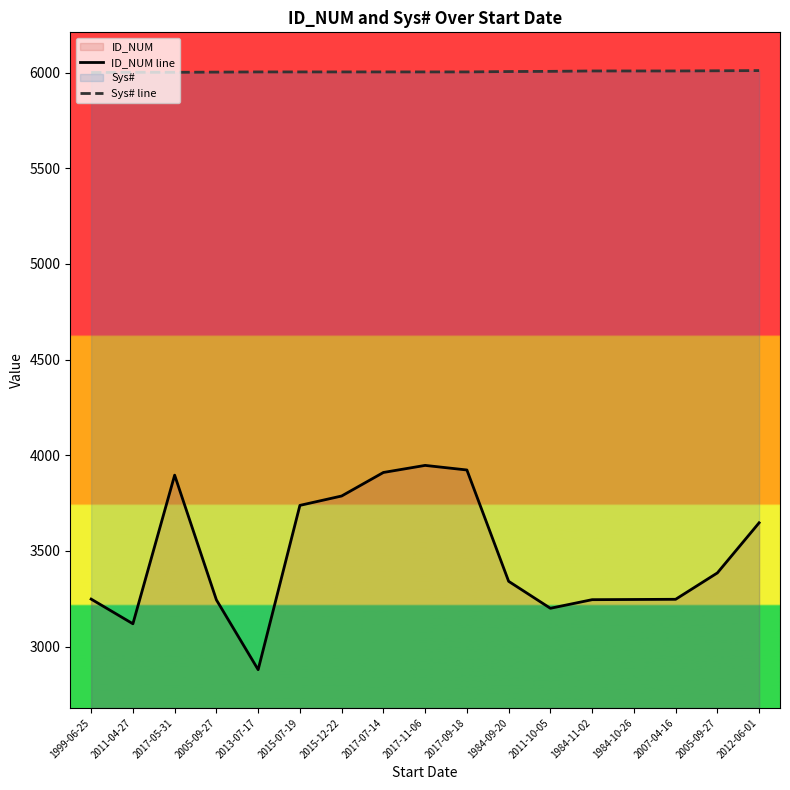

At which category does the chart reach its minimum across all series?

2013-07-17